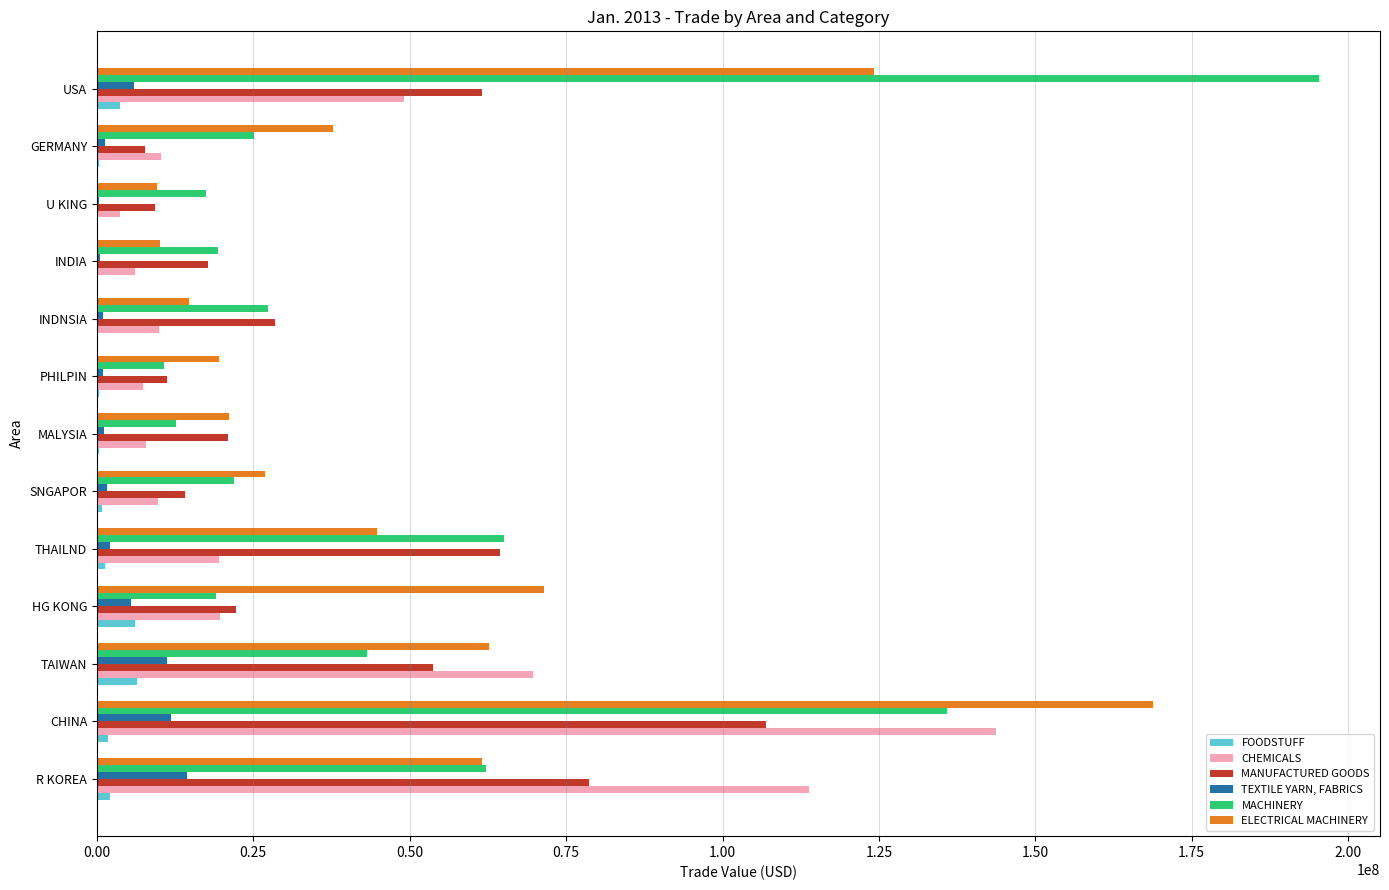

At which category is the sum across all series the highest?

CHINA